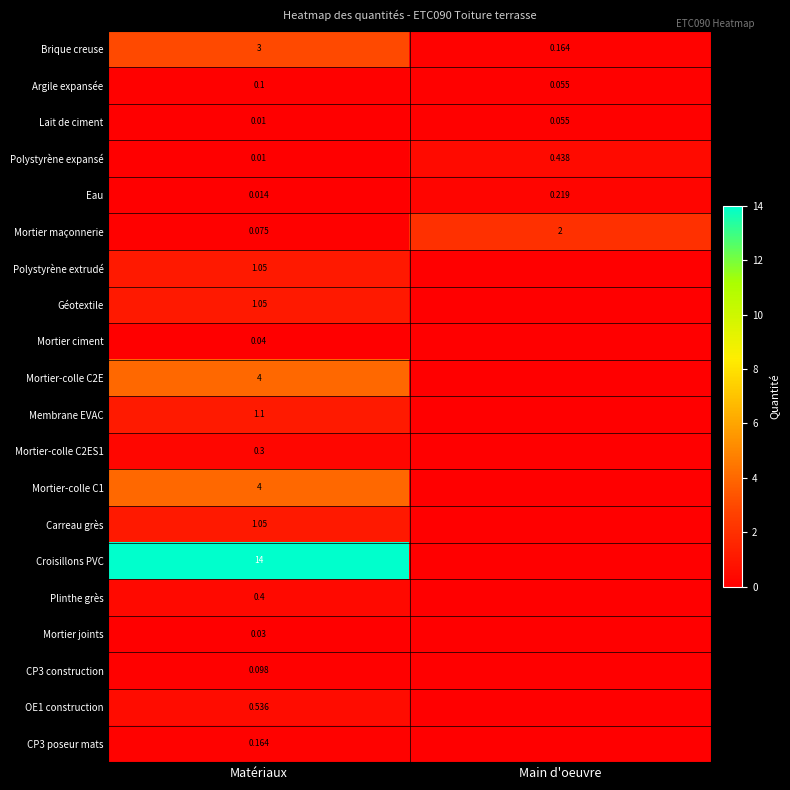

How many distinct data groups are displayed?

20